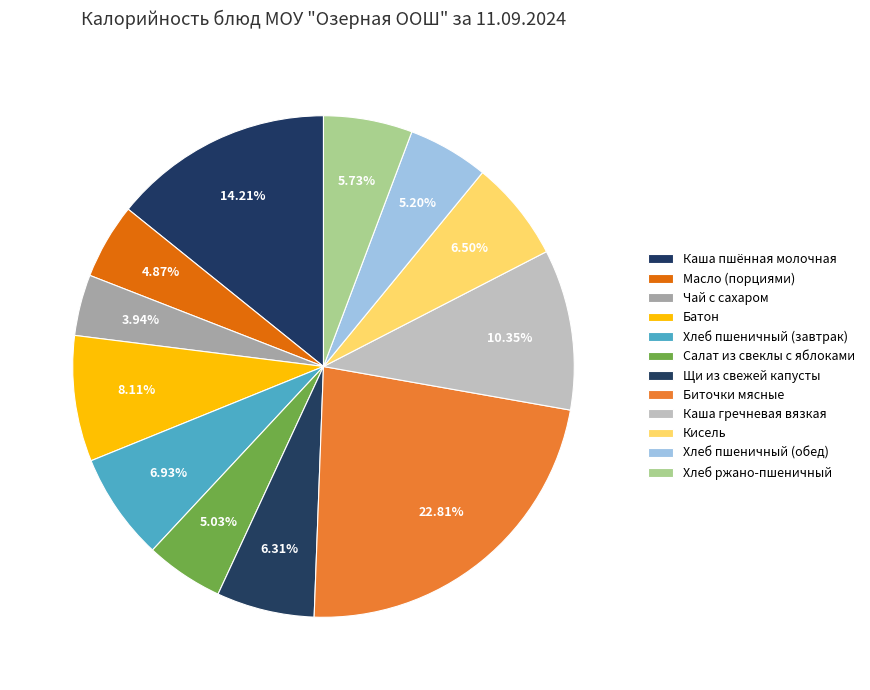

How many segments does this pie chart have?

12